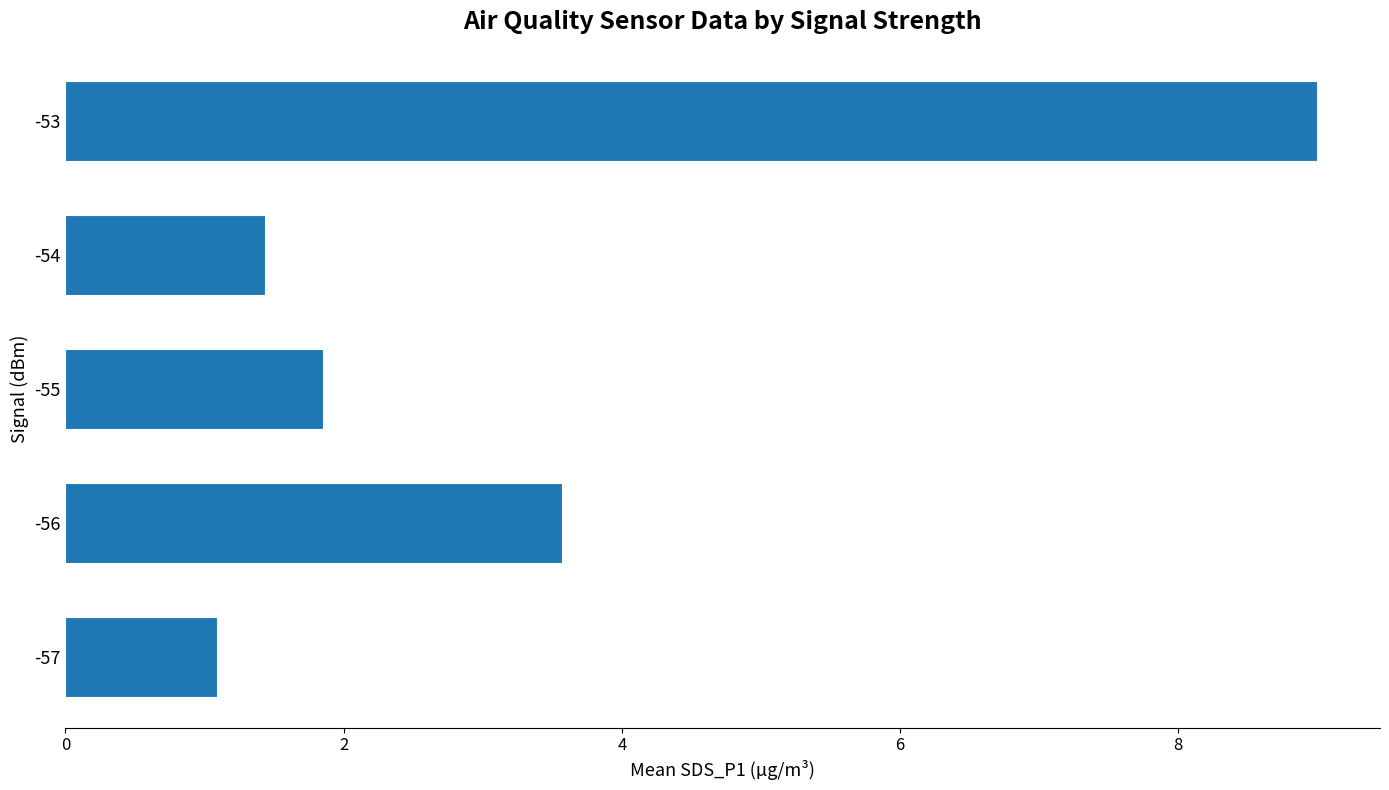

Between -56 and -54, which is larger?

-56